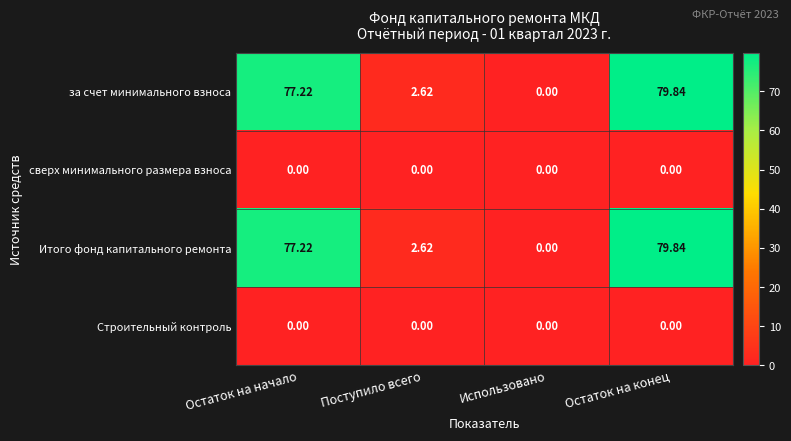

Rank the categories by Итого фонд капитального ремонта value from lowest to highest.

Использовано, Поступило всего, Остаток на начало, Остаток на конец